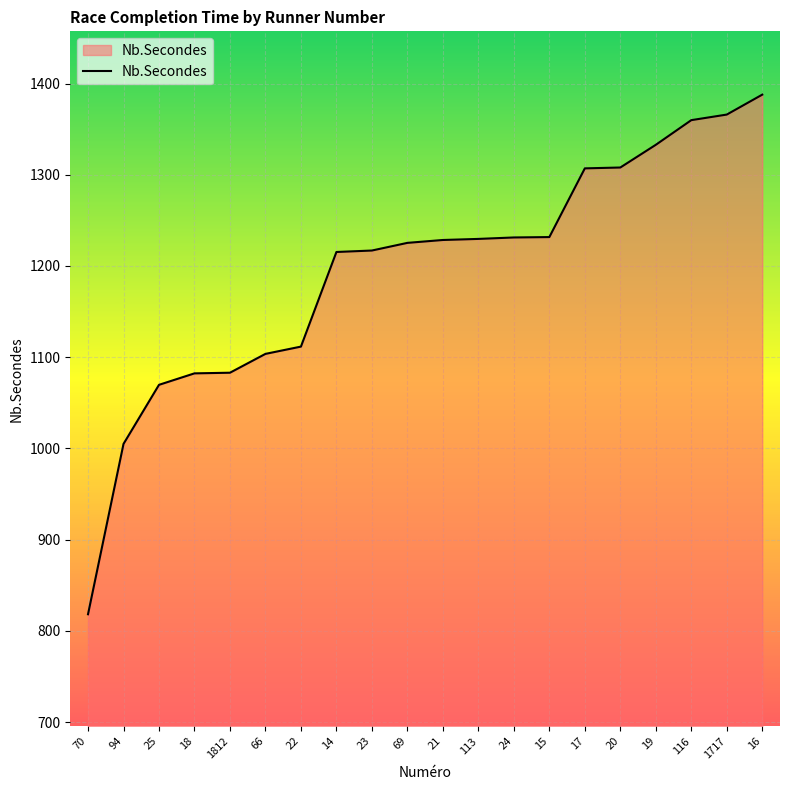

Which category has the lowest value across all series?

70